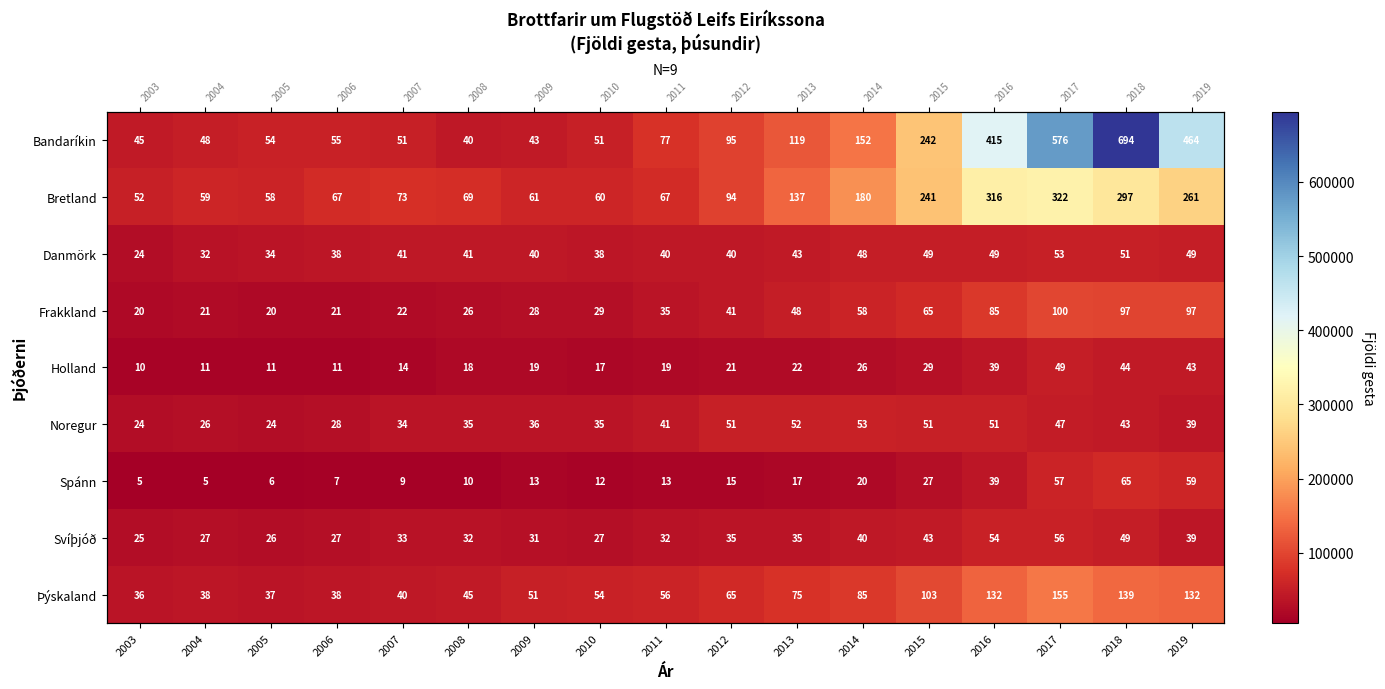

What is the sum of all Noregur values?

679222